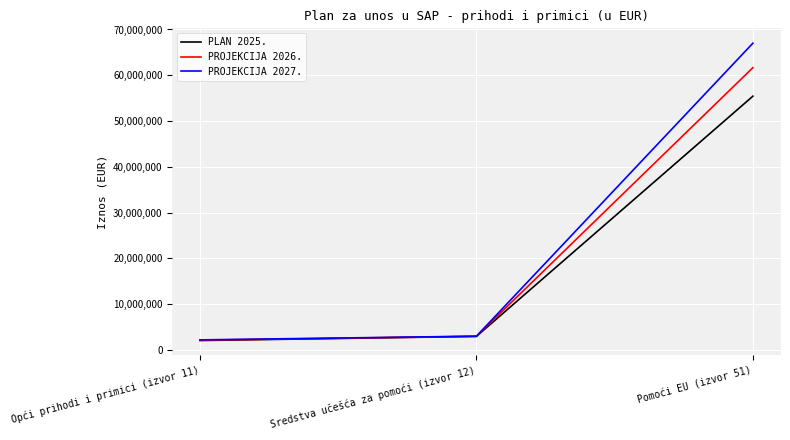

What are all the series names shown in the legend?

PLAN 2025., PROJEKCIJA 2026., PROJEKCIJA 2027.